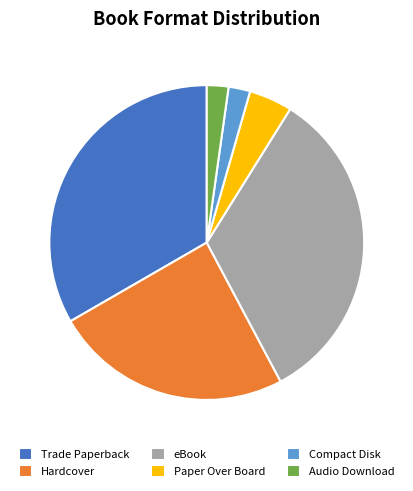

Combined, do Compact Disk and Trade Paperback account for over 50%?

No